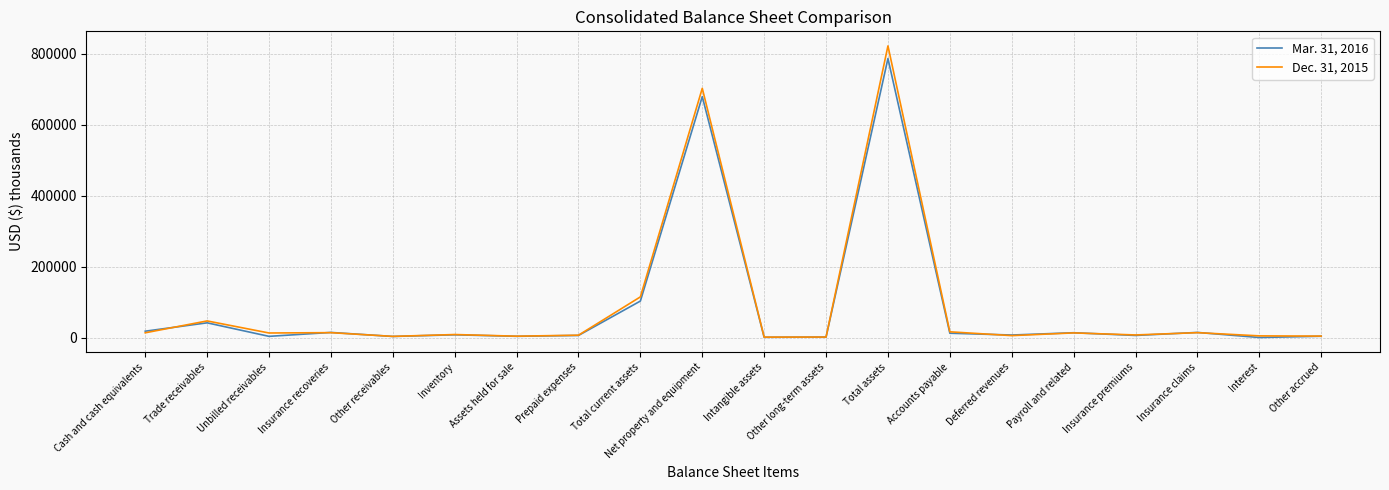

What is the sum of all Mar. 31, 2016 values?

1739015